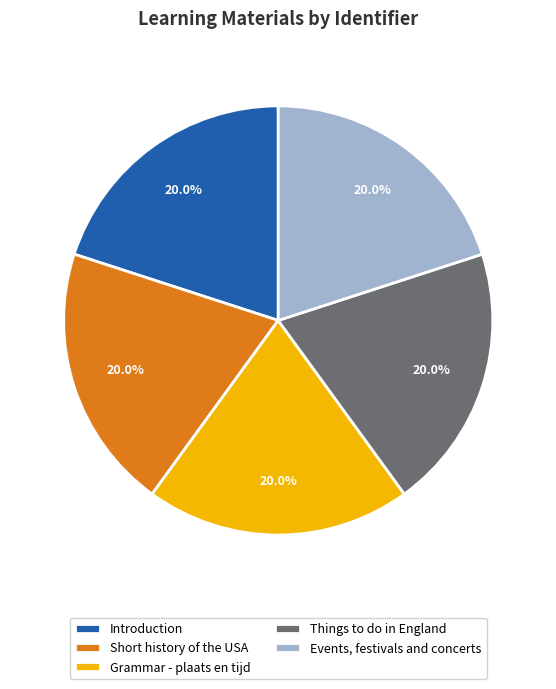

Combined, what portion of the pie is Events, festivals and concerts and Things to do in England?

40.0%